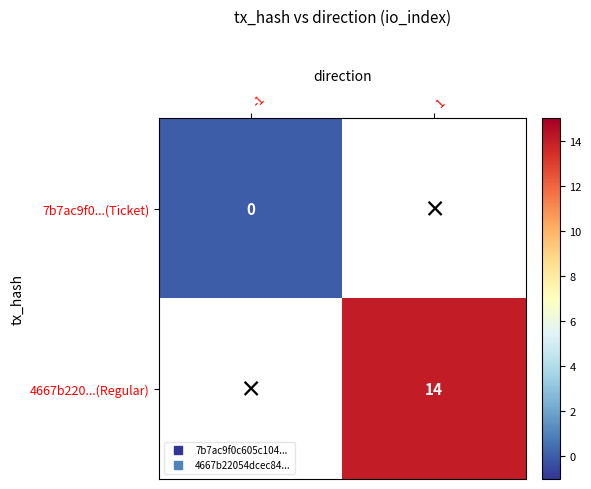

Rank the categories by 7b7ac9f0...(Ticket) value from lowest to highest.

-1, 1